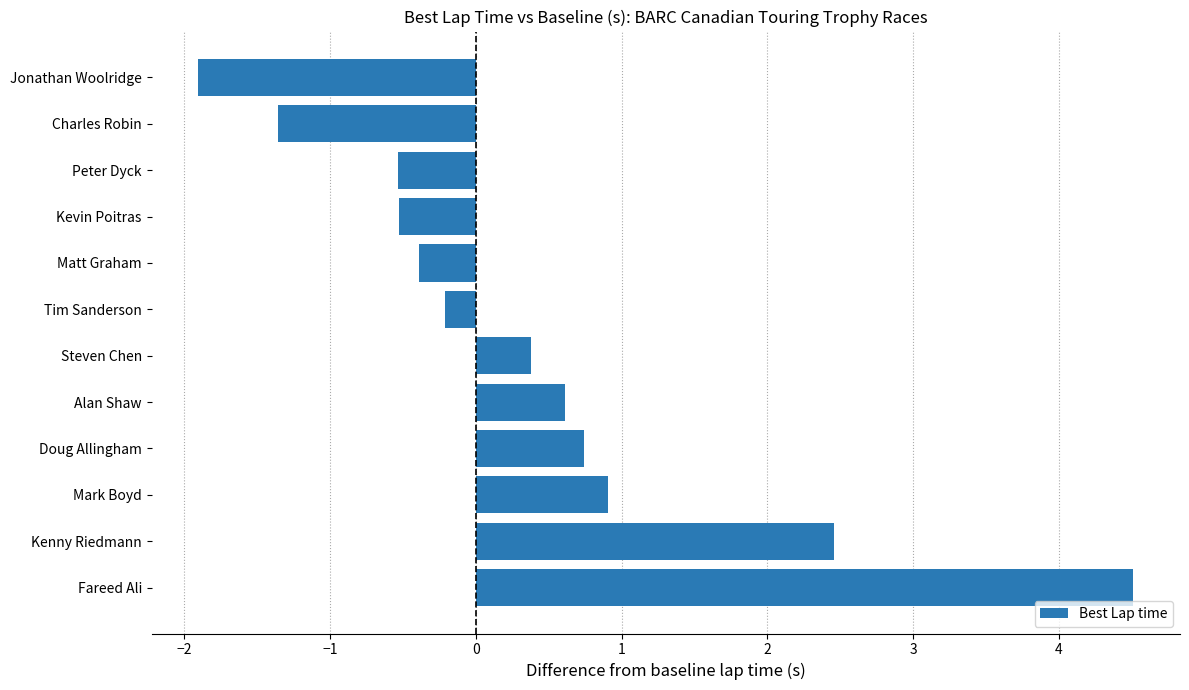

What is the change in value from Steven Chen to Doug Allingham?

+0.4